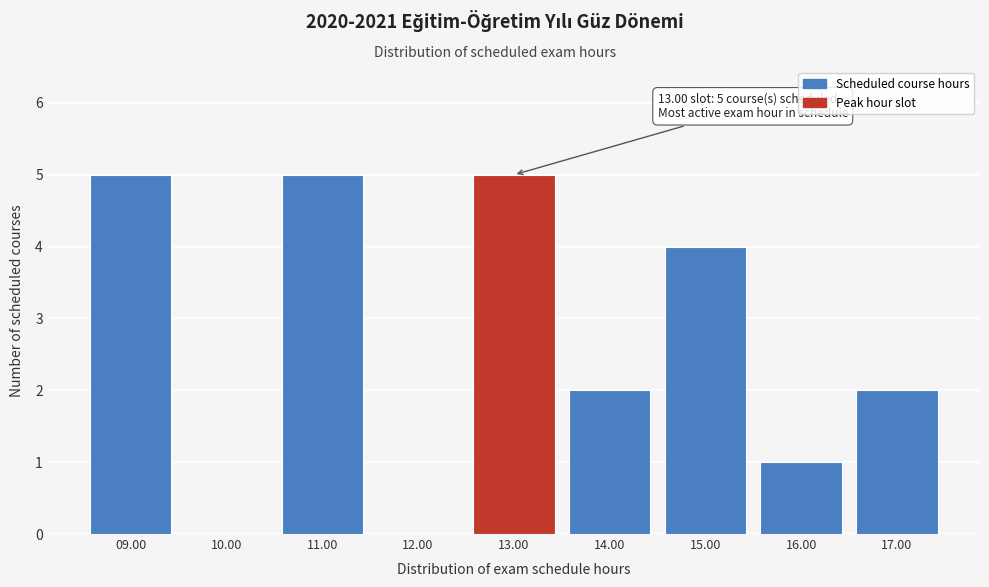

Reading left to right, what are all the values shown in this chart?

09.00=5	10.00=0	11.00=5	12.00=0	13.00=5	14.00=2	15.00=4	16.00=1	17.00=2